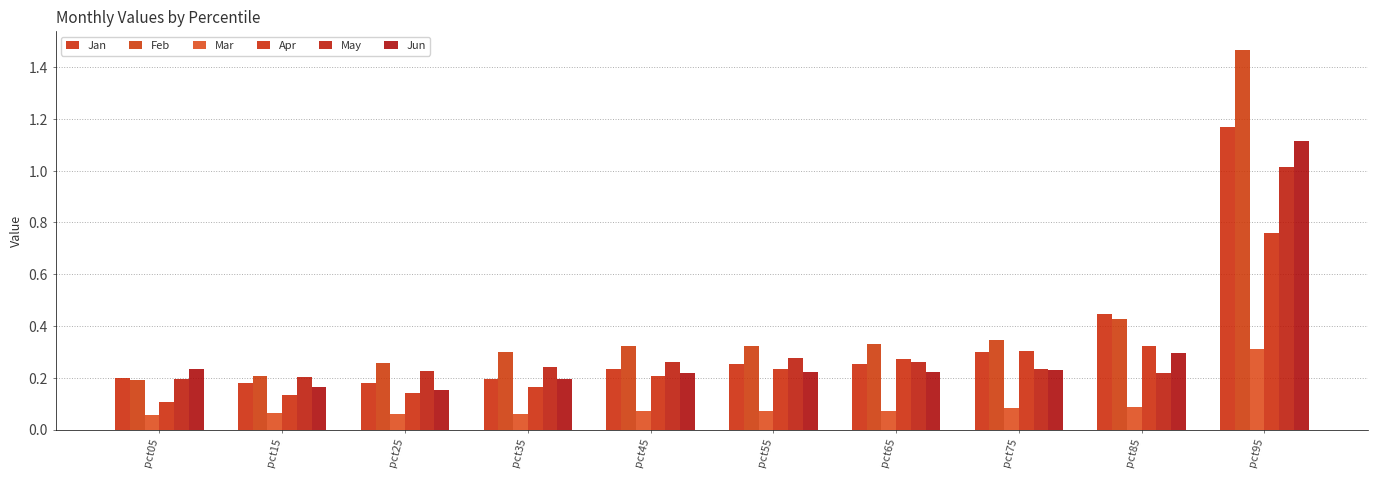

What is the difference between the maximum and minimum values in the Mar series?

0.3